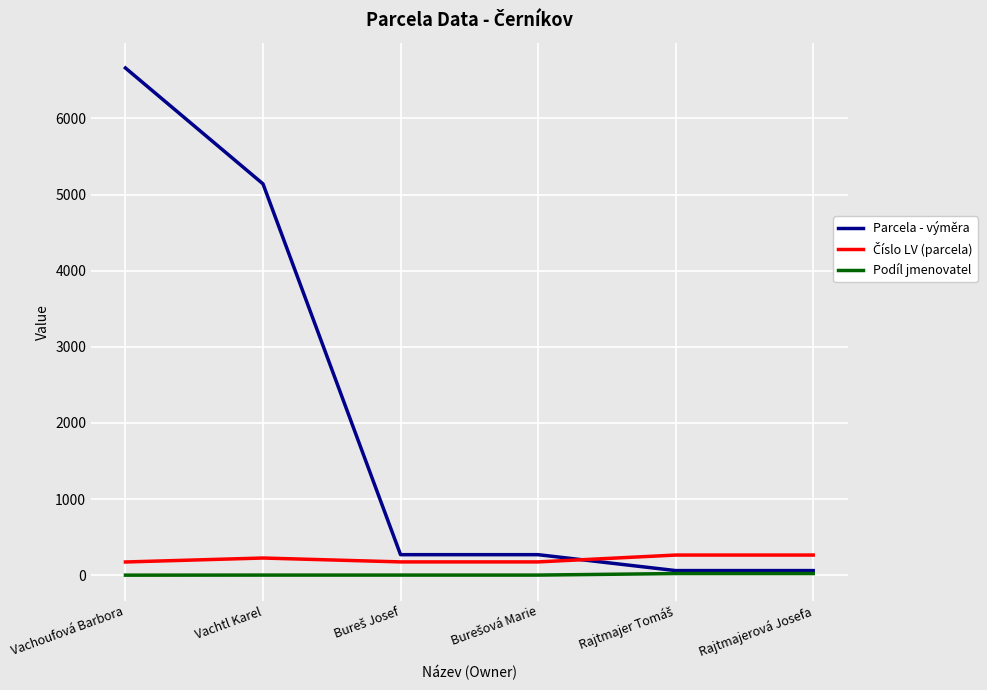

Which series has the largest total across all categories?

Parcela - výměra